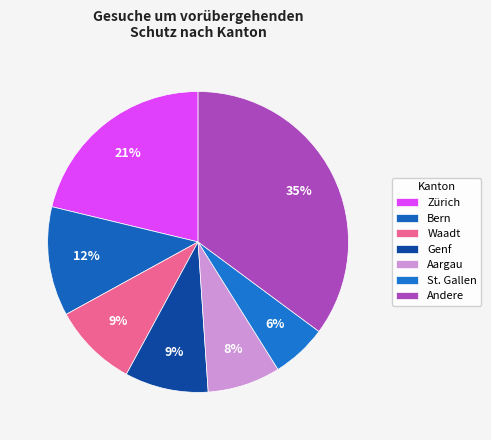

Do St. Gallen and Aargau together represent more than half of the pie?

No